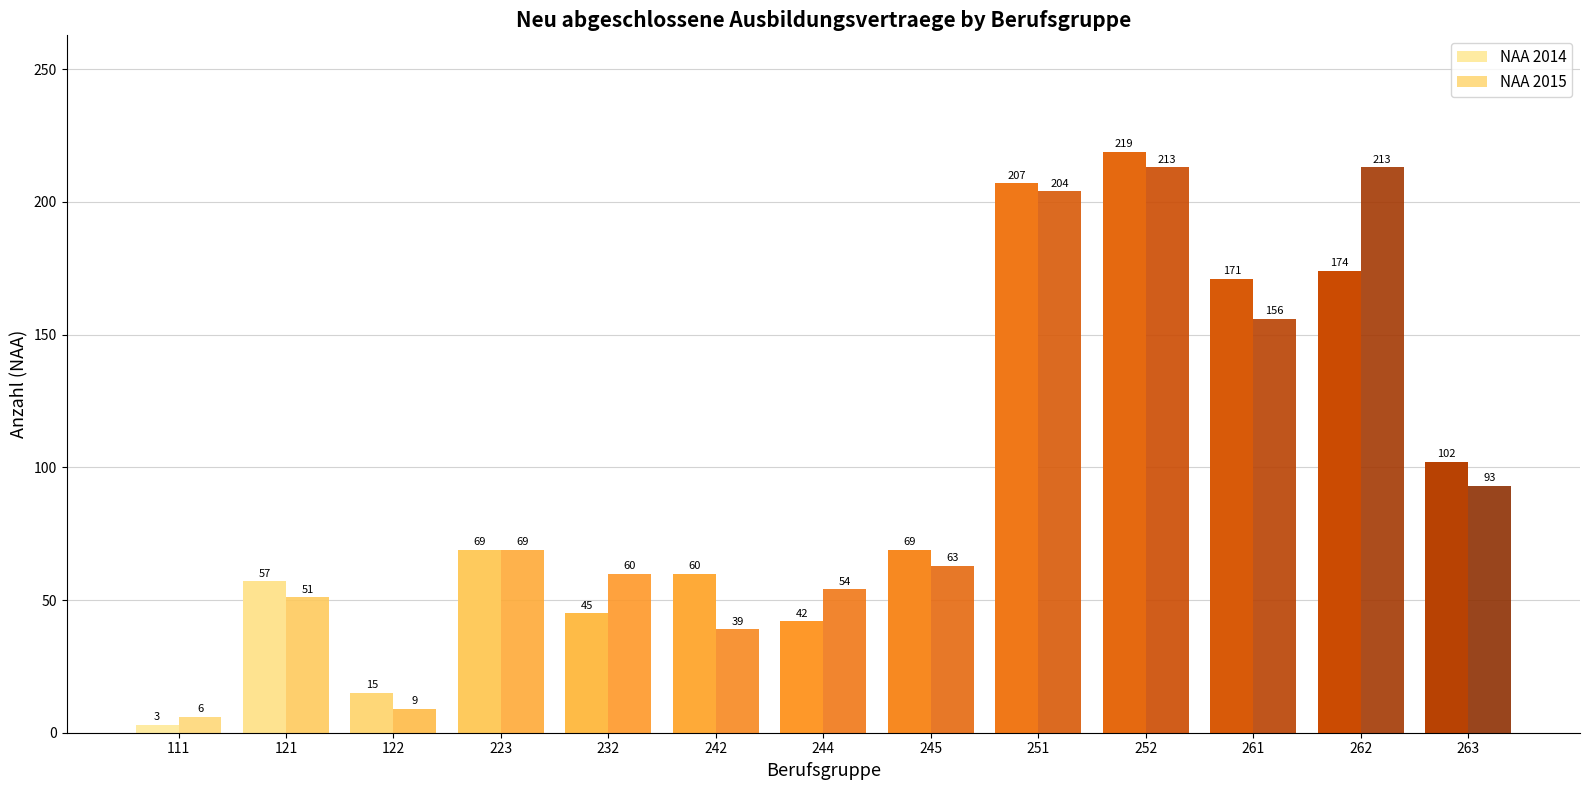

Does the chart contain any negative values?

No